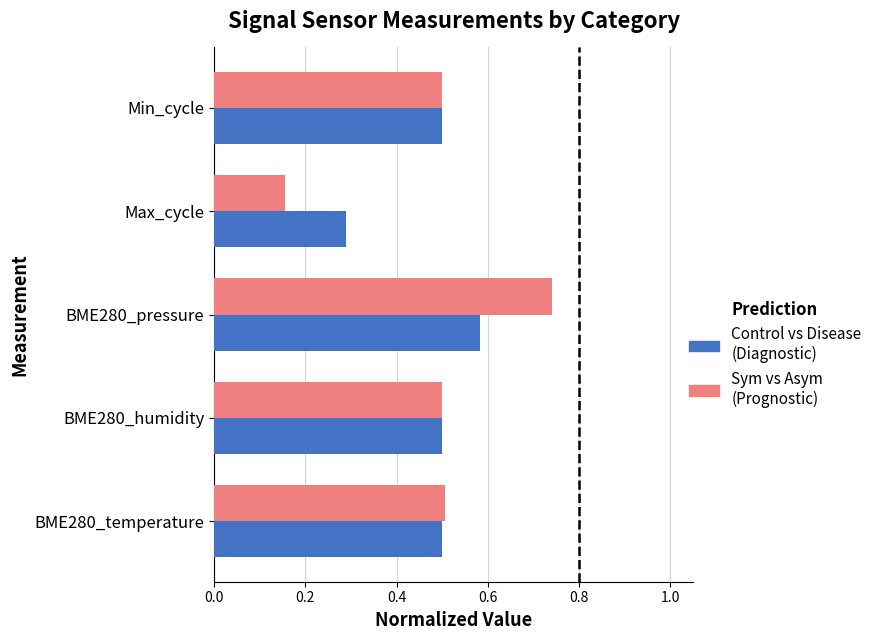

Which series changed the most between Max_cycle and Min_cycle?

Sym vs Asym (Prognostic)